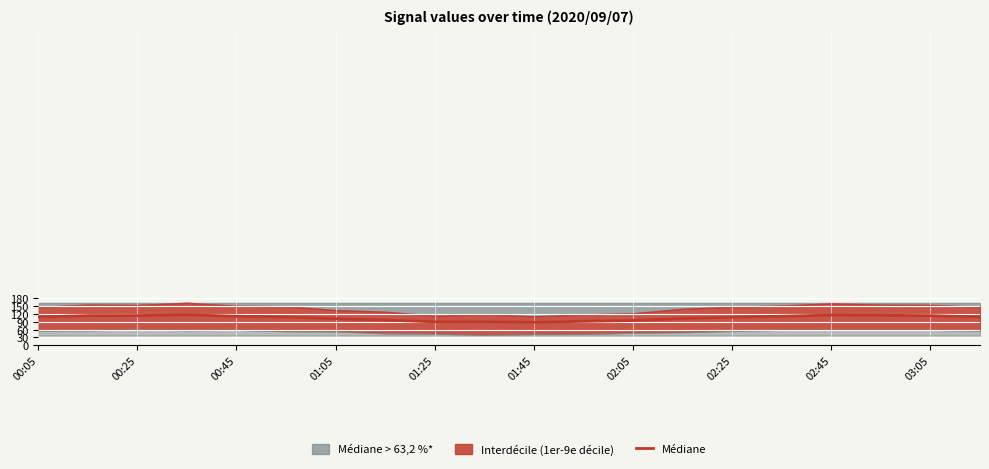

Is it true that Médiane equals 48.8 at 00:45?

False